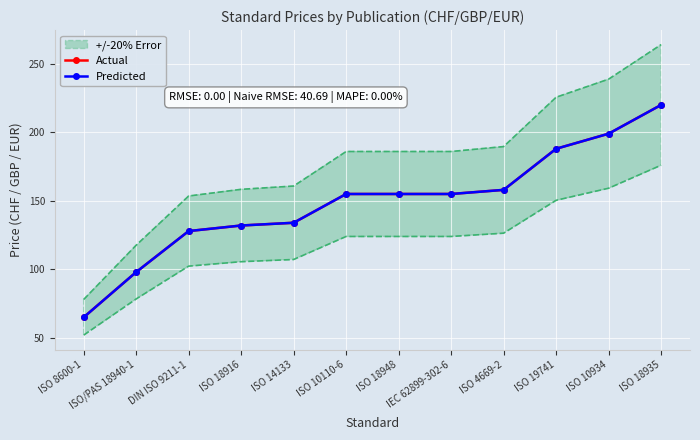

Reading right to left, what are all the values shown in this chart?

Actual: 220.0	199.0	188.0	158.0	155.0	155.0	155.0	134.0	132.0	127.9	98.0	65.0
Predicted: 220.0	199.0	188.0	158.0	155.0	155.0	155.0	134.0	132.0	127.9	98.0	65.0